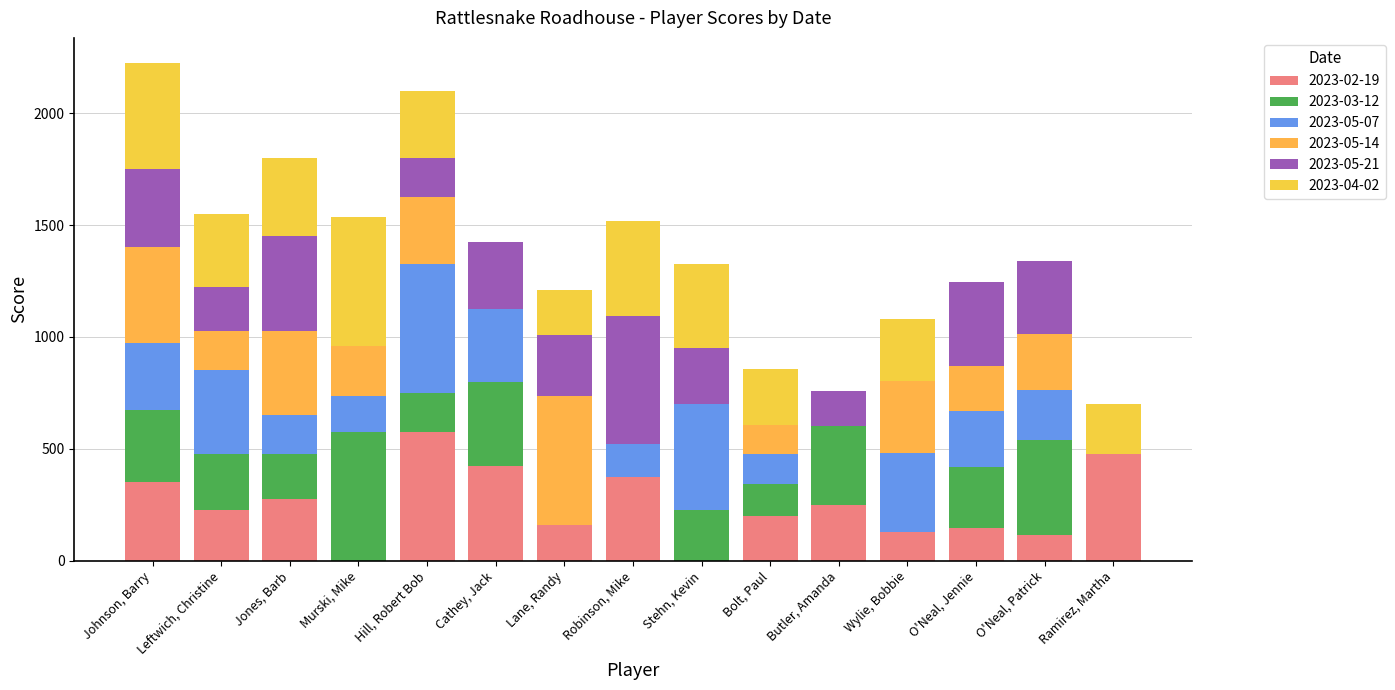

Count the number of categories in the chart.

15